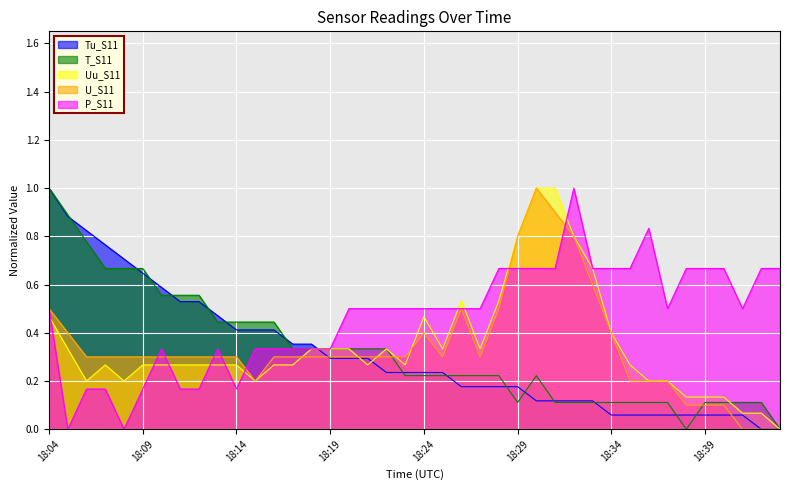

How many interior local peaks does the Uu_S11 series have?

4